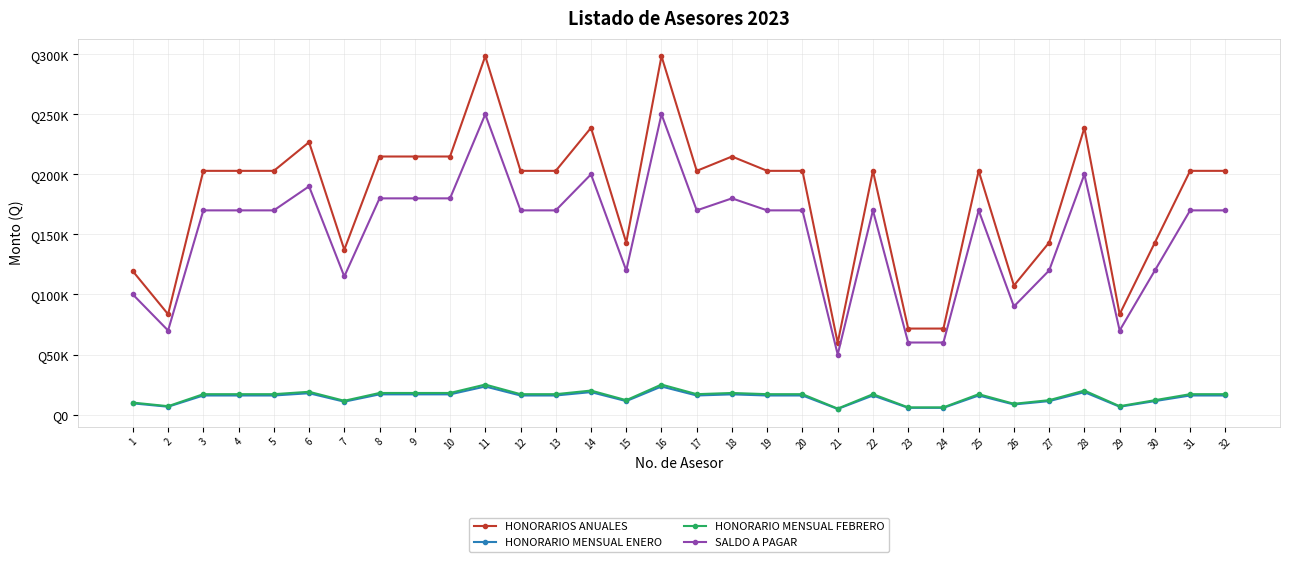

Is this an area chart (filled region under the line)?

No